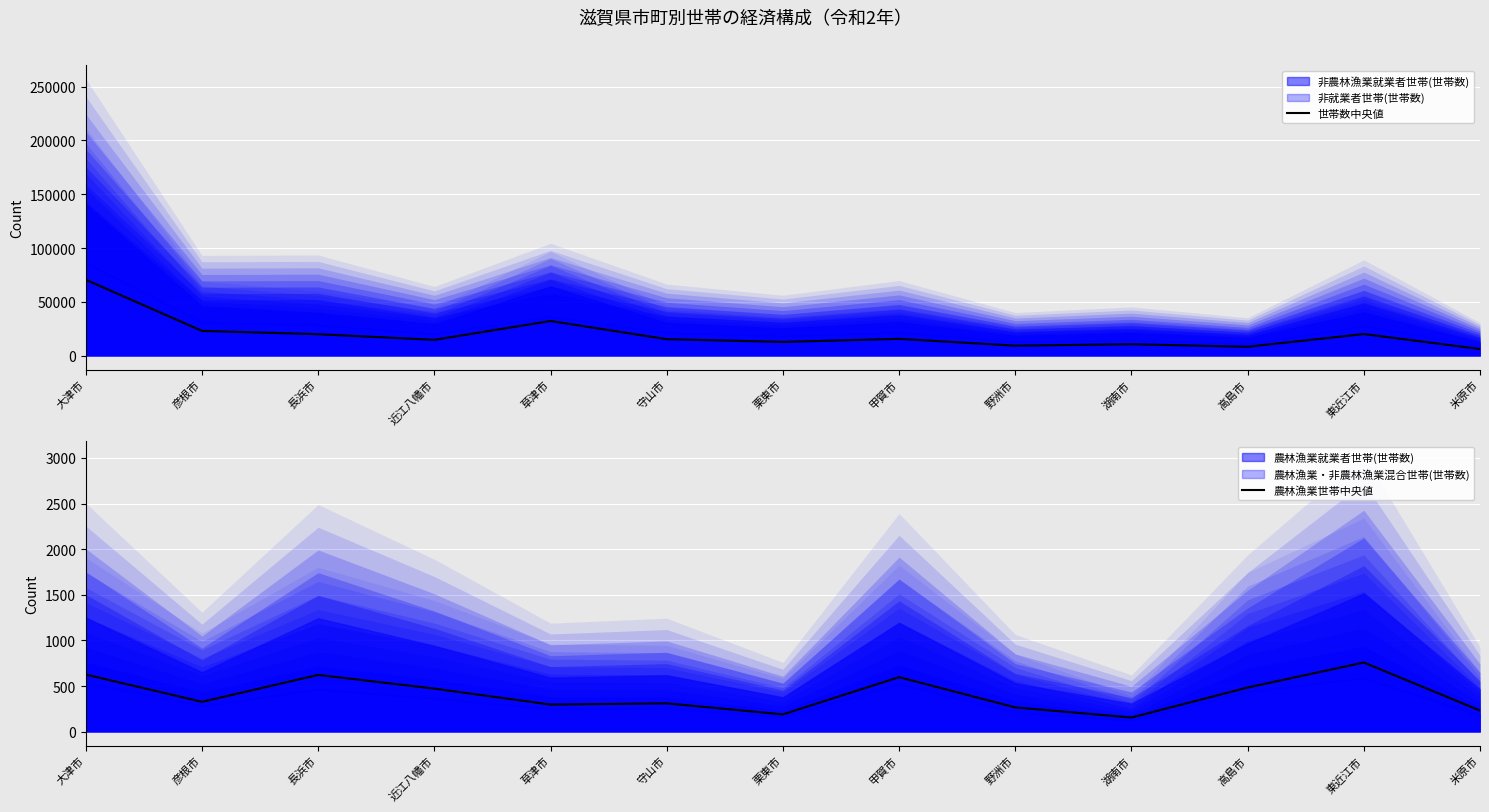

Between 近江八幡市 and 大津市, which is larger?

大津市